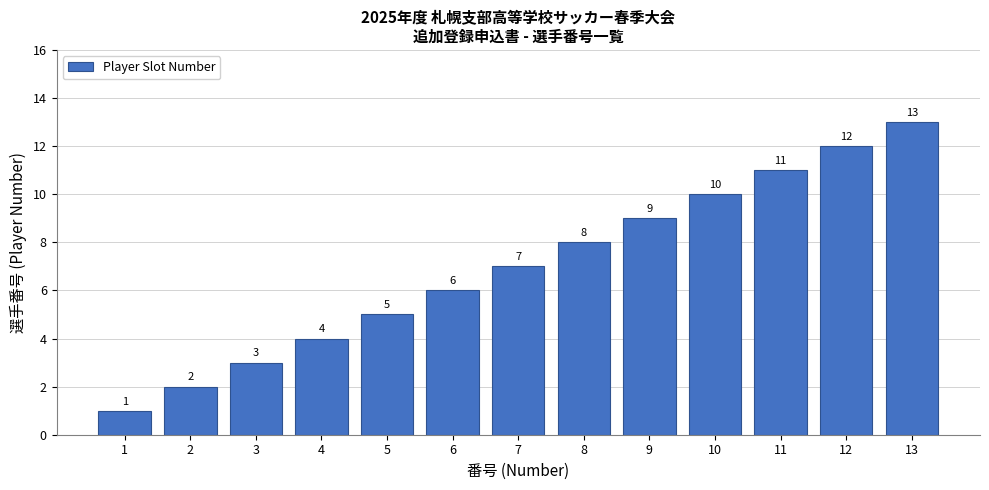

What is the value of the 9th bar from the left?

9